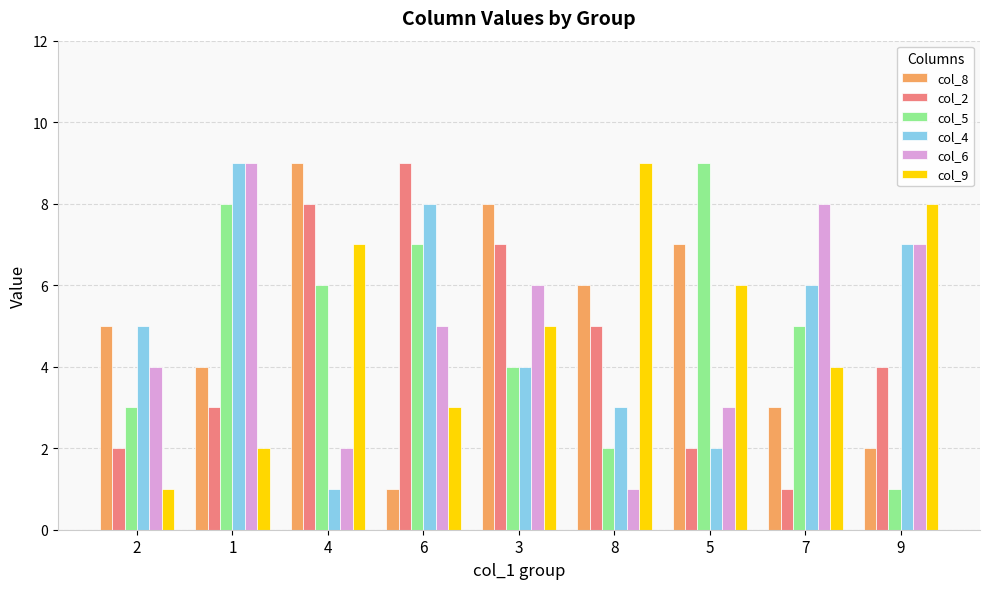

Is the value of col_9 at 2 greater than the value of col_4 at 2?

No